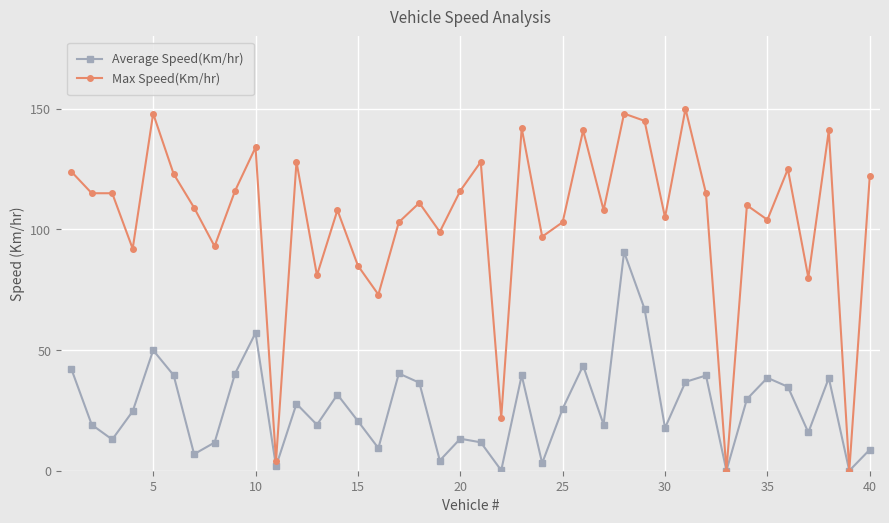

What is the value of the Average Speed(Km/hr) point at the 19th from the left?

4.2